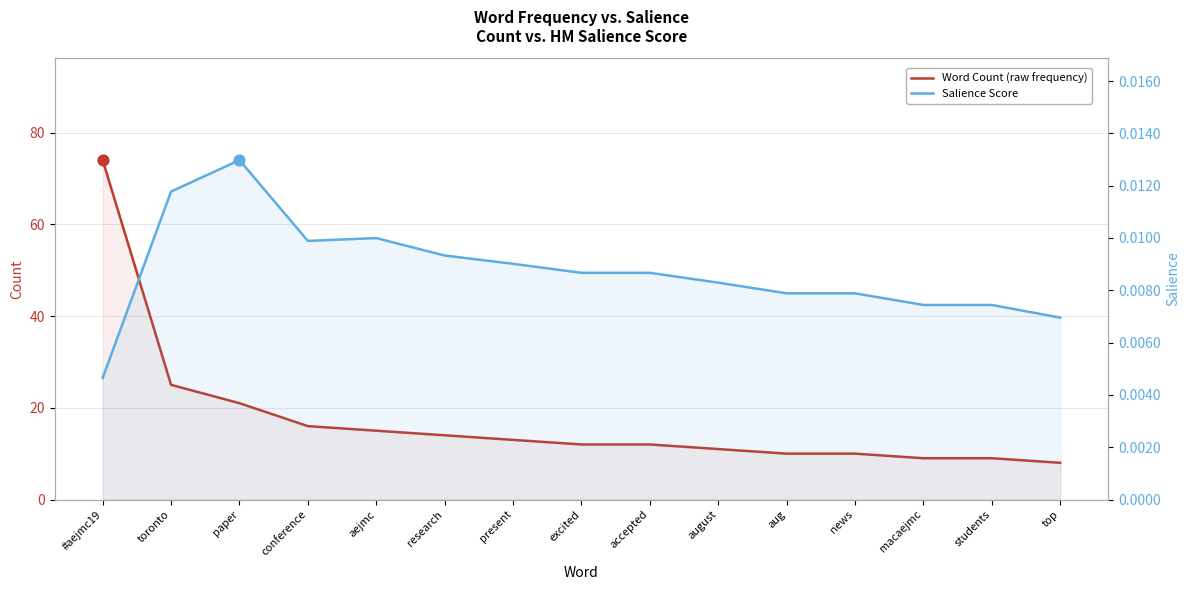

At which category is the sum across all series the highest?

#aejmc19